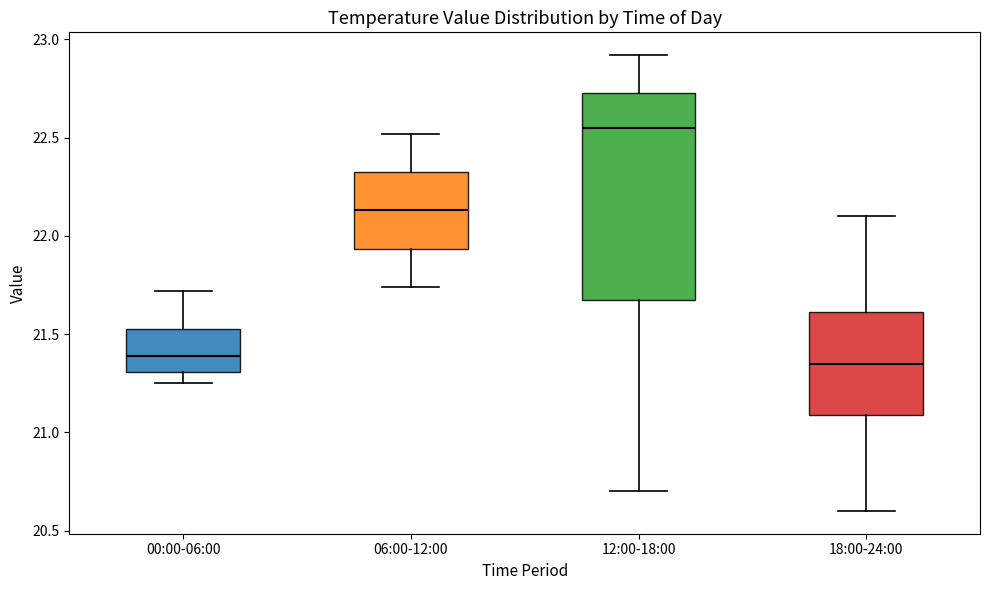

Reading left to right, read every box against the y-axis: the position of its median line, the range the box covers, and the ends of its whiskers. The values are not printed on the chart, so give them approximately, as read against the axis.

00:00-06:00: median 21.40, box 21.30 to 21.55, whiskers 21.25 to 21.70
06:00-12:00: median 22.15, box 21.95 to 22.35, whiskers 21.75 to 22.50
12:00-18:00: median 22.55, box 21.70 to 22.75, whiskers 20.70 to 22.90
18:00-24:00: median 21.35, box 21.10 to 21.60, whiskers 20.60 to 22.10